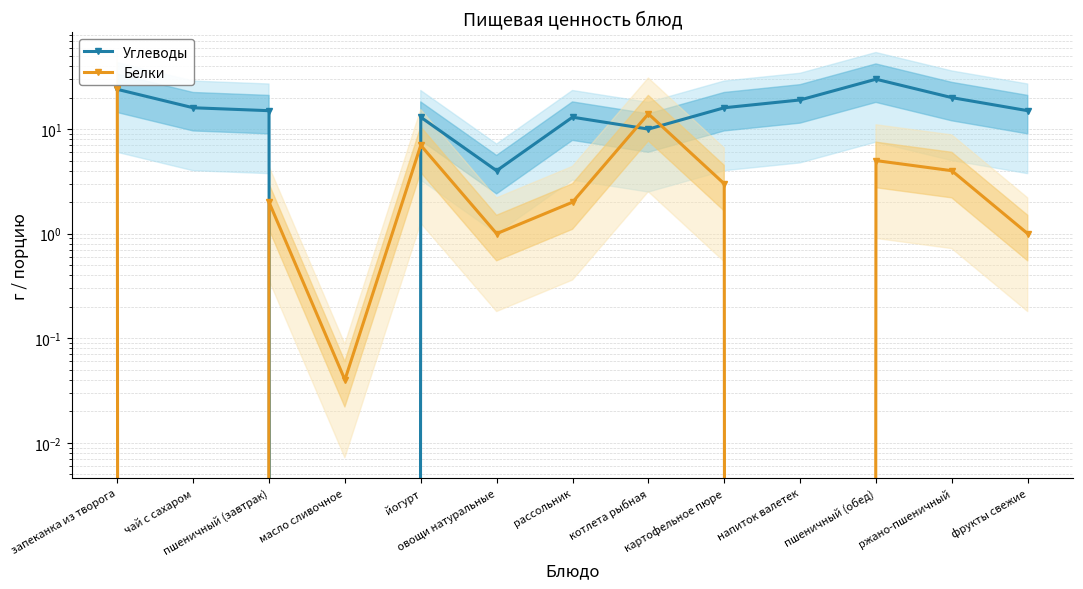

Between which two adjacent categories do Углеводы and Белки first intersect?

пшеничный (завтрак) and масло сливочное